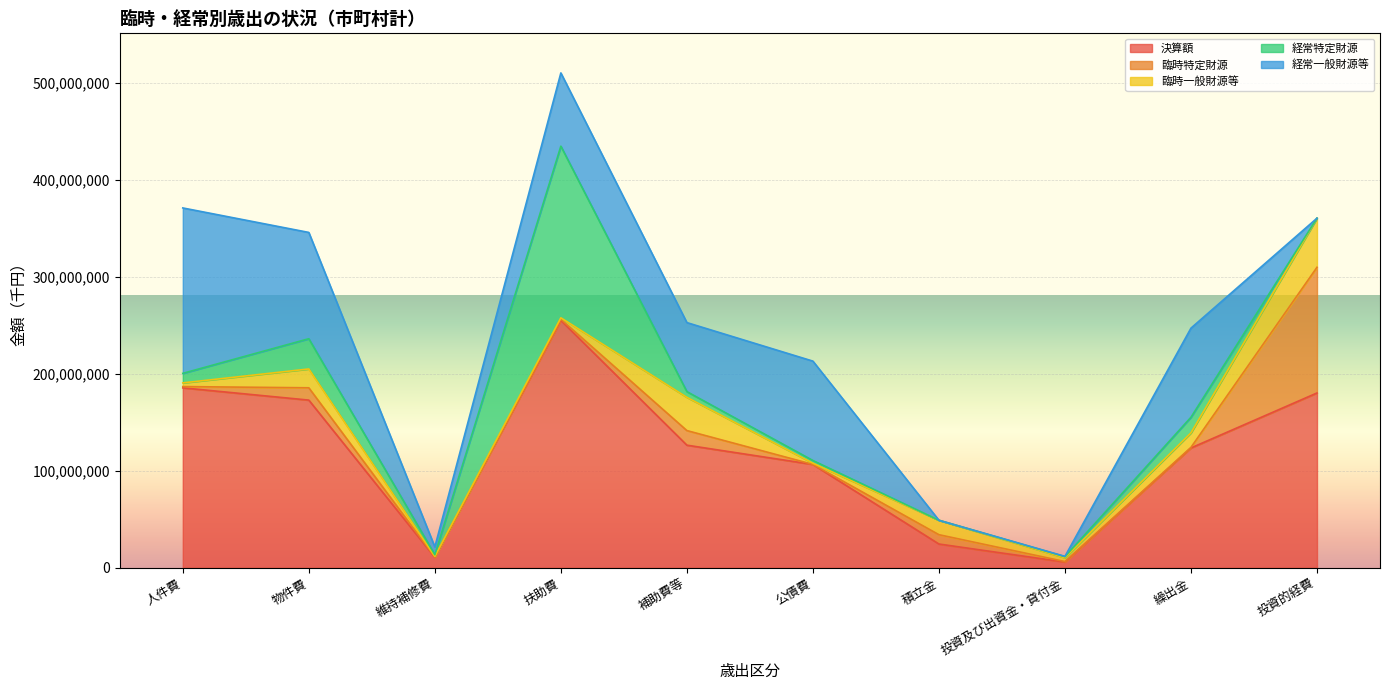

Where is the first local minimum for 臨時特定財源?

維持補修費